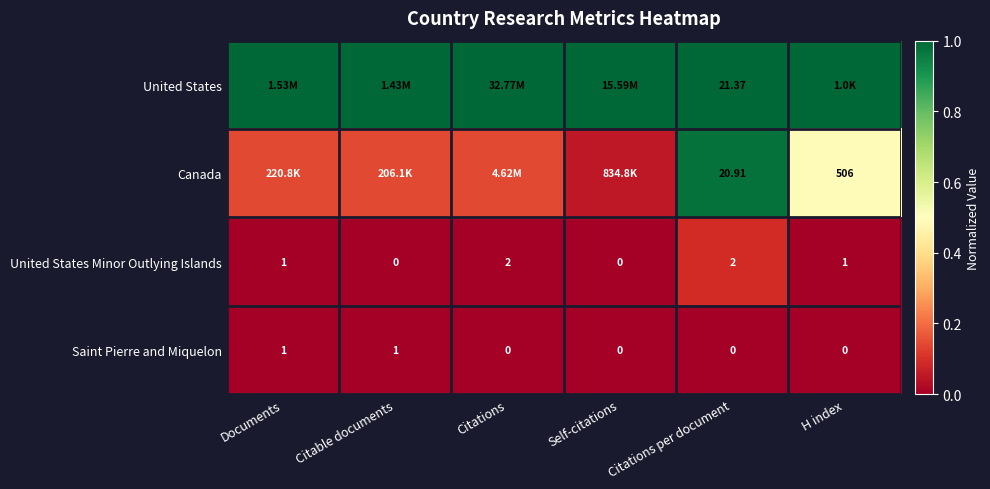

Is the value of Canada at Citations per document greater than the value of Saint Pierre and Miquelon at H index?

Yes